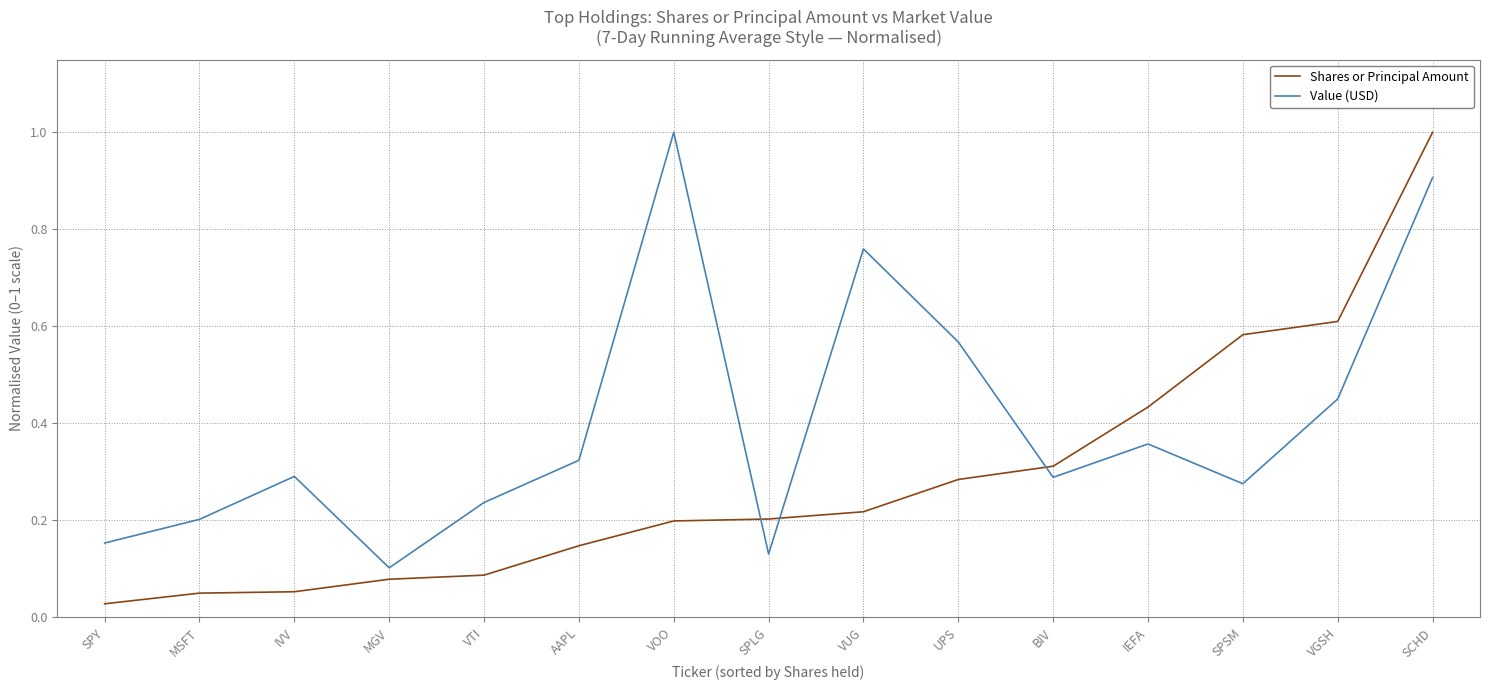

True or false: Shares or Principal Amount has a value of 0.0 at VTI.

False